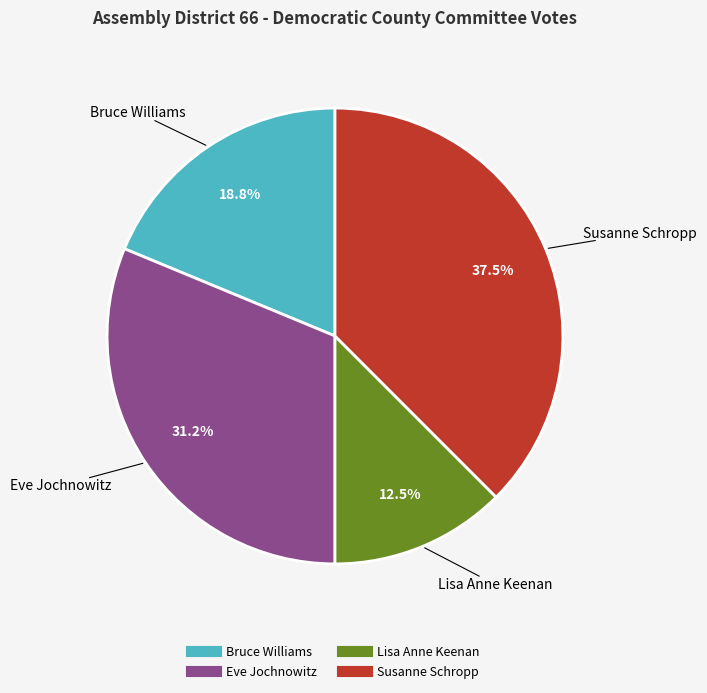

Is there a majority slice in this chart?

No